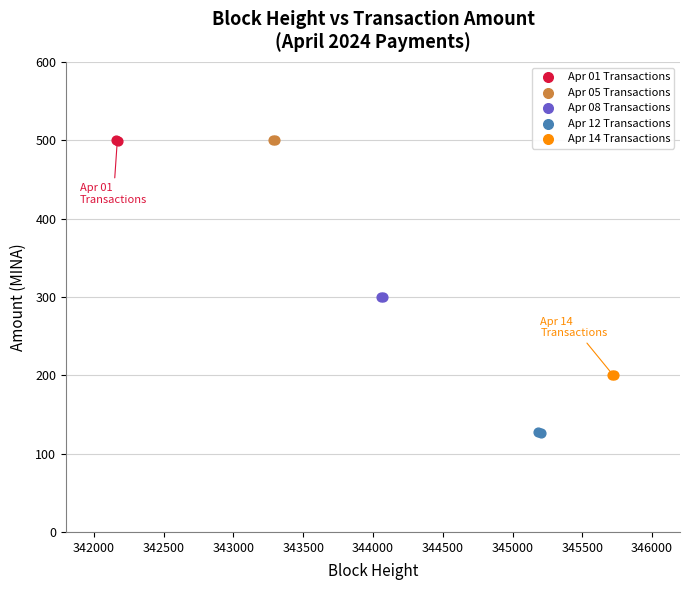

Which series reaches the minimum Y coordinate?

Apr 12 Transactions